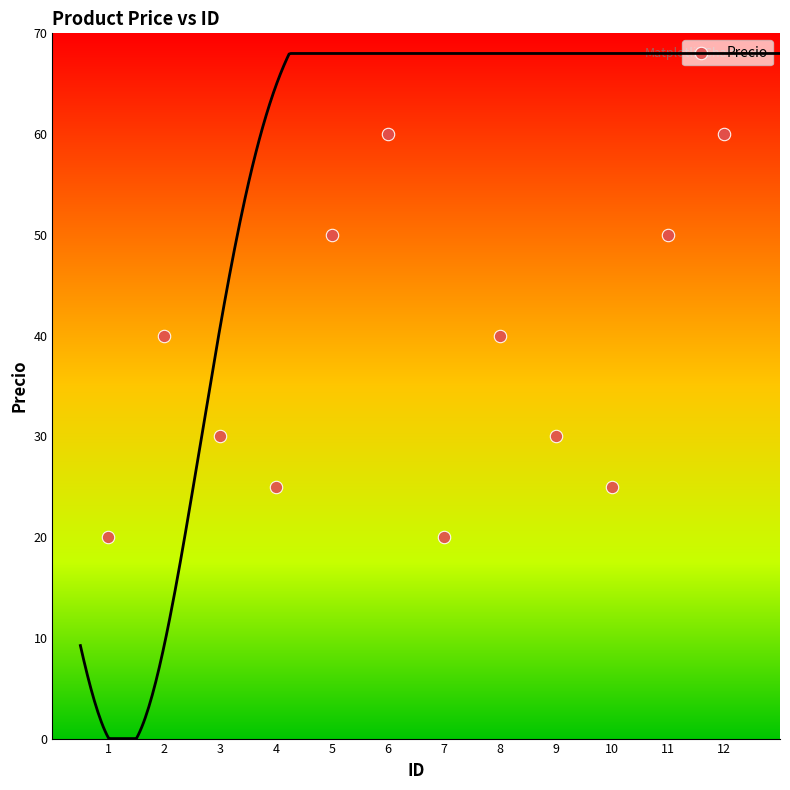

What is the average X value?

6.5